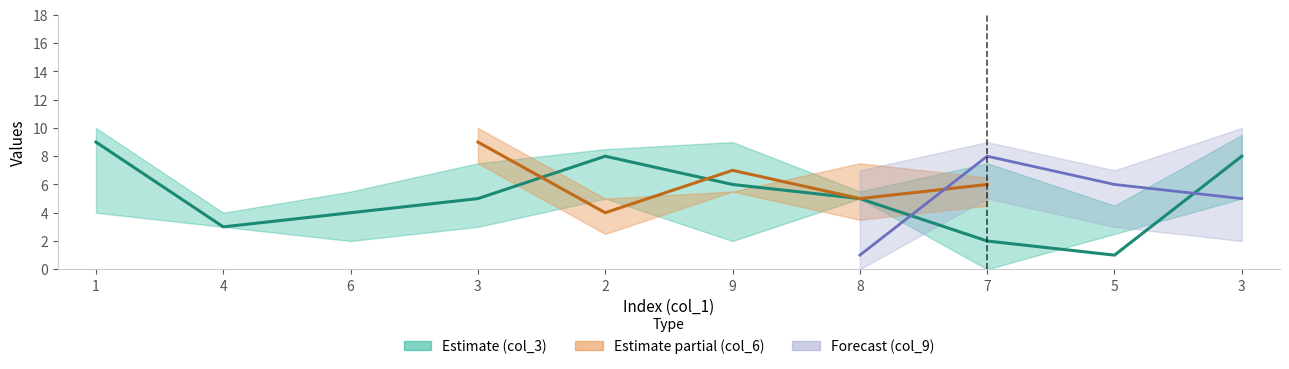

At which label is col_3 closest to 5?

3